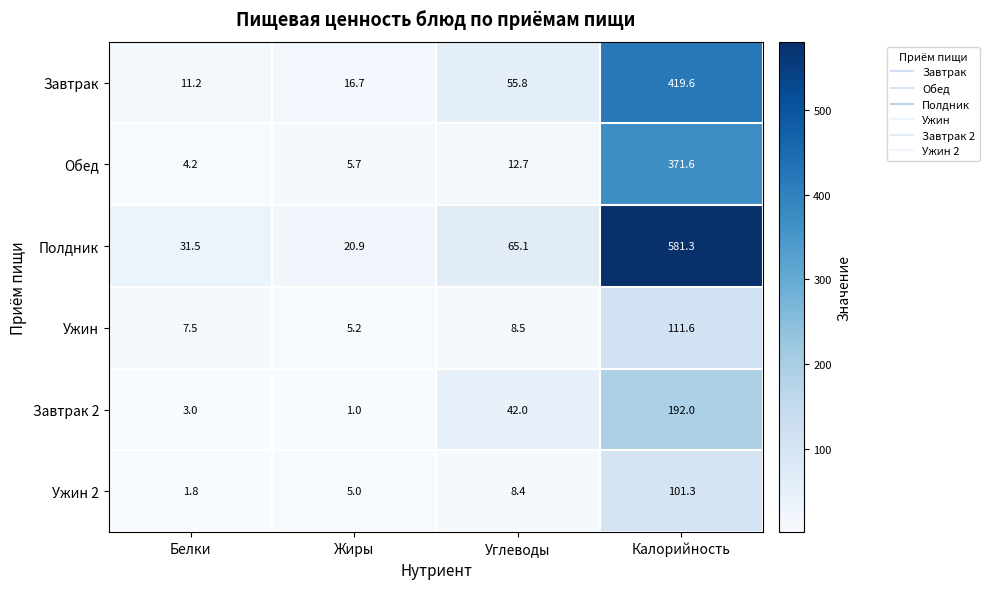

Which series has the widest spread of values?

Полдник